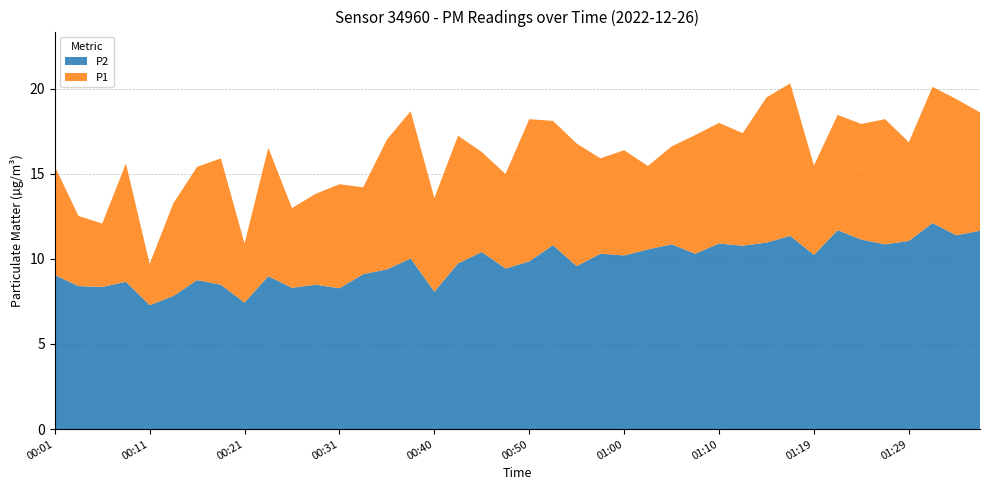

Reading left to right, list all the values displayed in this chart.

P1: 00:01=15.4	00:04=12.5	00:06=12.1	00:08=15.6	00:11=9.7	00:13=13.3	00:16=15.4	00:18=15.9	00:21=10.9	00:23=16.5	00:26=13.0	00:28=13.8	00:31=14.4	00:33=14.2	00:35=17.0	00:38=18.7	00:40=13.6	00:43=17.2	00:45=16.3	00:48=15.0	00:50=18.2	00:53=18.1	00:55=16.8	00:57=15.9	01:00=16.4	01:02=15.4	01:05=16.6	01:07=17.3	01:10=18.0	01:12=17.4	01:15=19.5	01:17=20.3	01:19=15.5	01:22=18.4	01:24=17.9	01:27=18.2	01:29=16.9	01:32=20.1	01:34=19.4	01:37=18.6
P2: 00:01=9.1	00:04=8.4	00:06=8.3	00:08=8.7	00:11=7.3	00:13=7.8	00:16=8.8	00:18=8.5	00:21=7.4	00:23=9.0	00:26=8.3	00:28=8.5	00:31=8.3	00:33=9.1	00:35=9.4	00:38=10.0	00:40=8.1	00:43=9.7	00:45=10.4	00:48=9.4	00:50=9.8	00:53=10.8	00:55=9.6	00:57=10.3	01:00=10.2	01:02=10.6	01:05=10.8	01:07=10.3	01:10=10.9	01:12=10.8	01:15=10.9	01:17=11.3	01:19=10.2	01:22=11.7	01:24=11.1	01:27=10.8	01:29=11.1	01:32=12.1	01:34=11.4	01:37=11.7